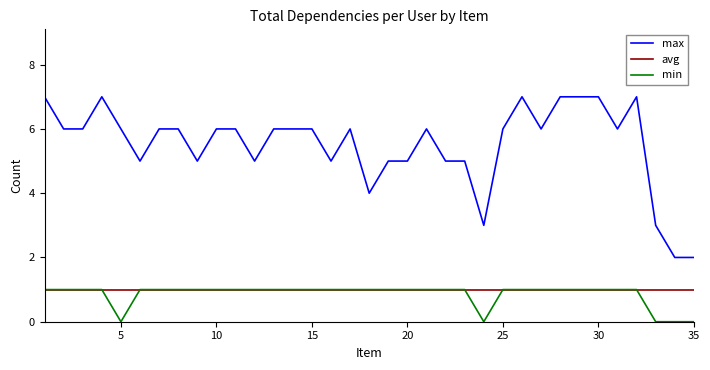

Which series has the largest range (max minus min)?

max